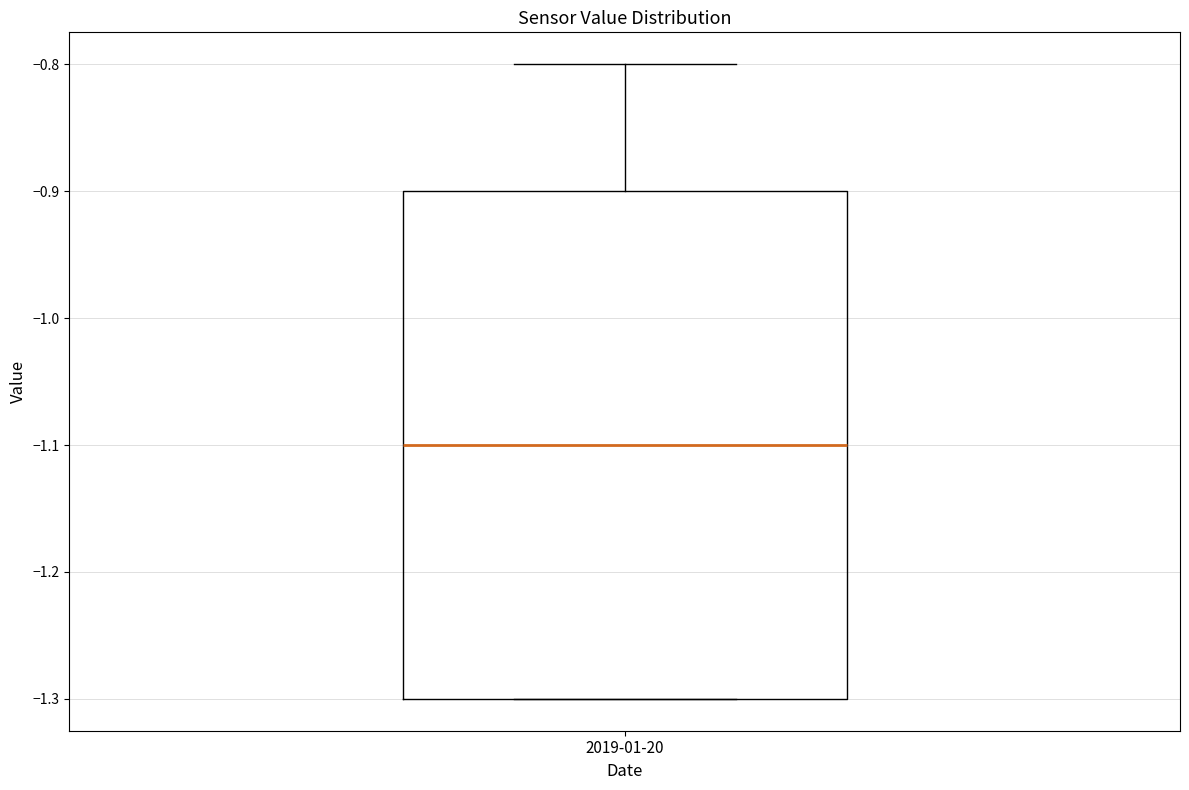

Where does the median line of the box for 2019-01-20 sit on the y-axis? The values are not printed on the chart, so give them approximately, as read against the axis.

-1.1